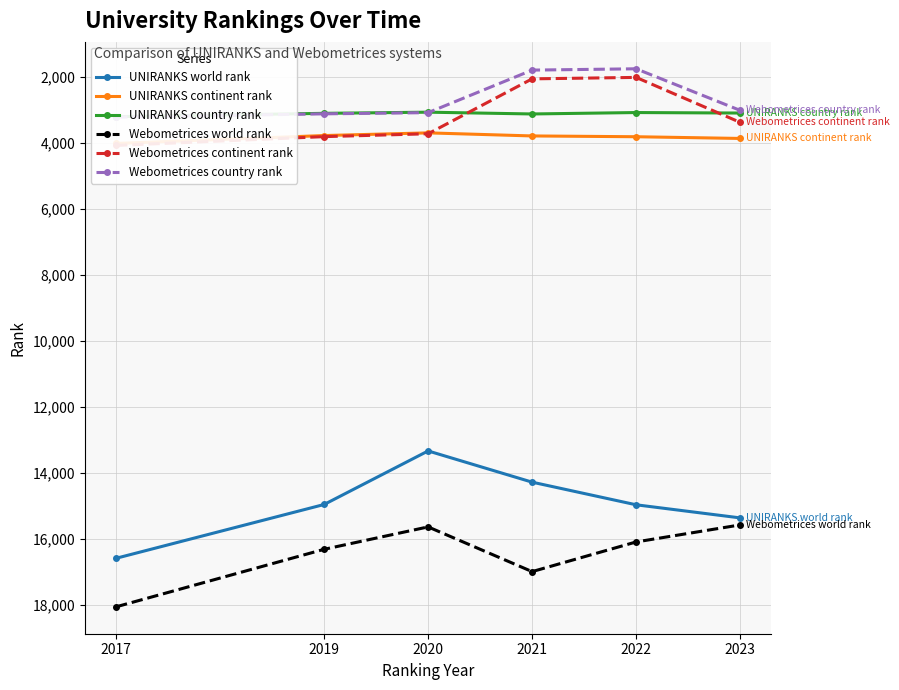

What are all the series names shown in the legend?

UNIRANKS world rank, UNIRANKS continent rank, UNIRANKS country rank, Webometrices world rank, Webometrices continent rank, Webometrices country rank